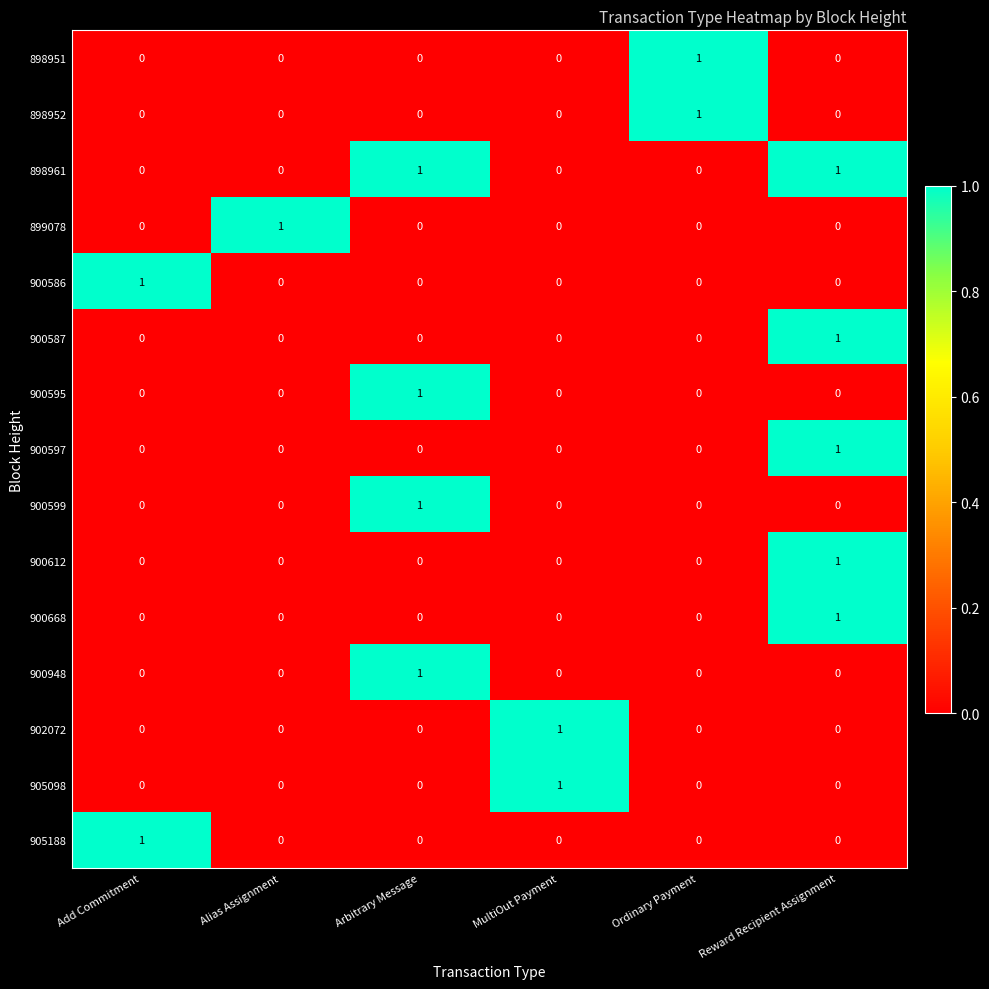

How many values in the 898961 series exceed 0?

2